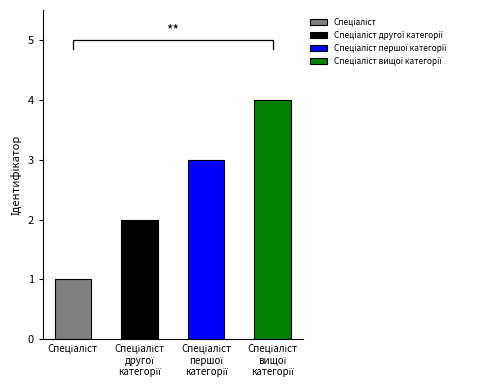

Are the bars horizontal?

No